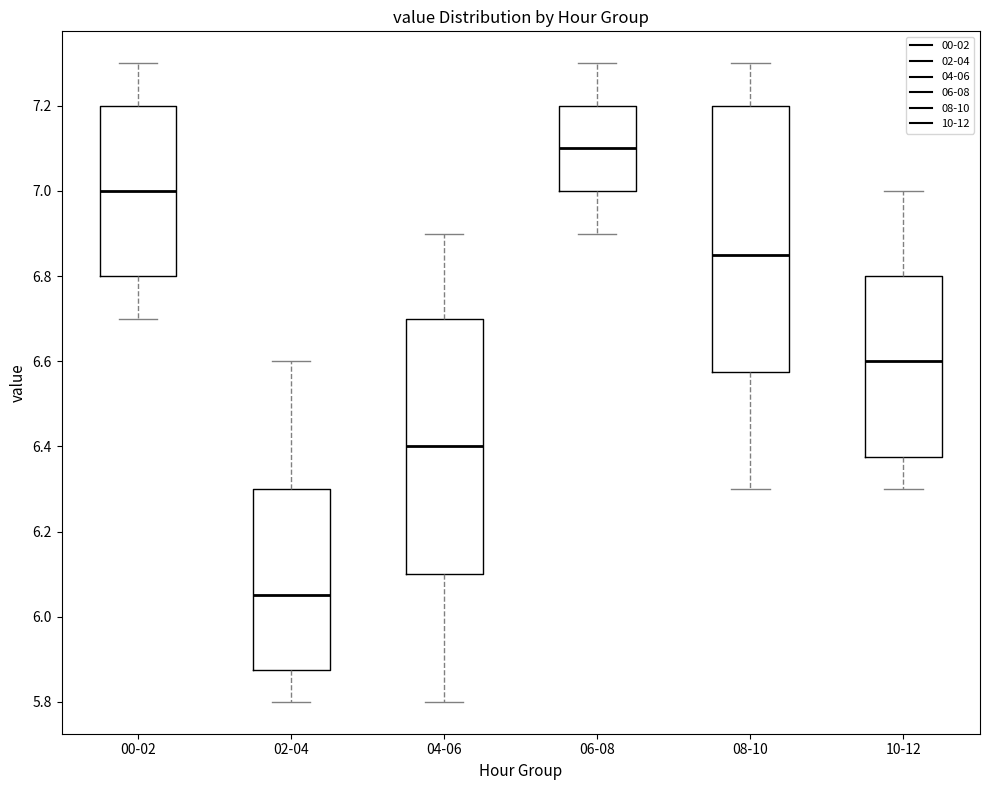

Comparing the boxes themselves (not the whiskers), which one is the tallest?

08-10